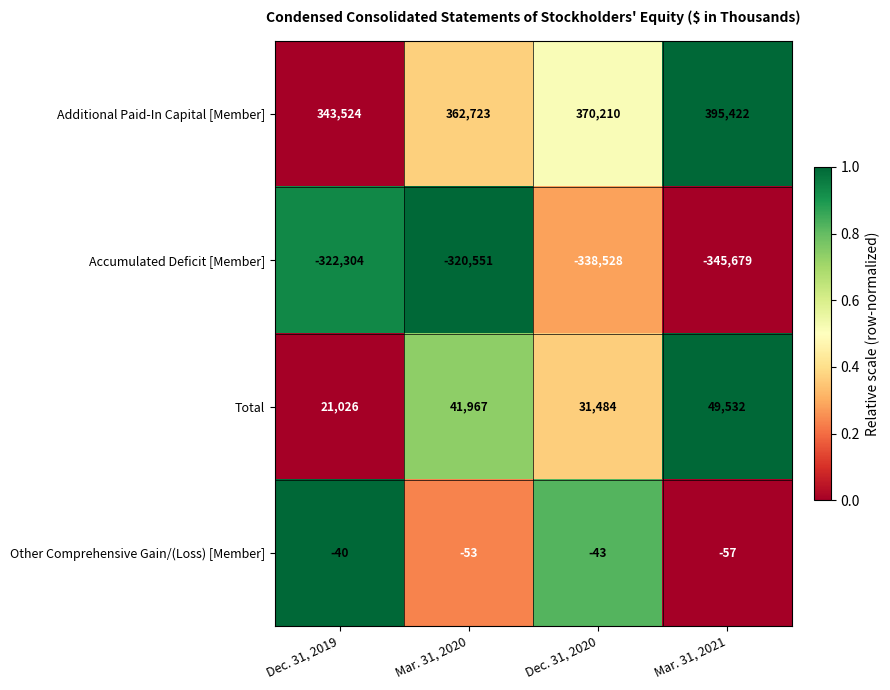

The value of Accumulated Deficit [Member] at Mar. 31, 2021 is -345679. True or false?

True